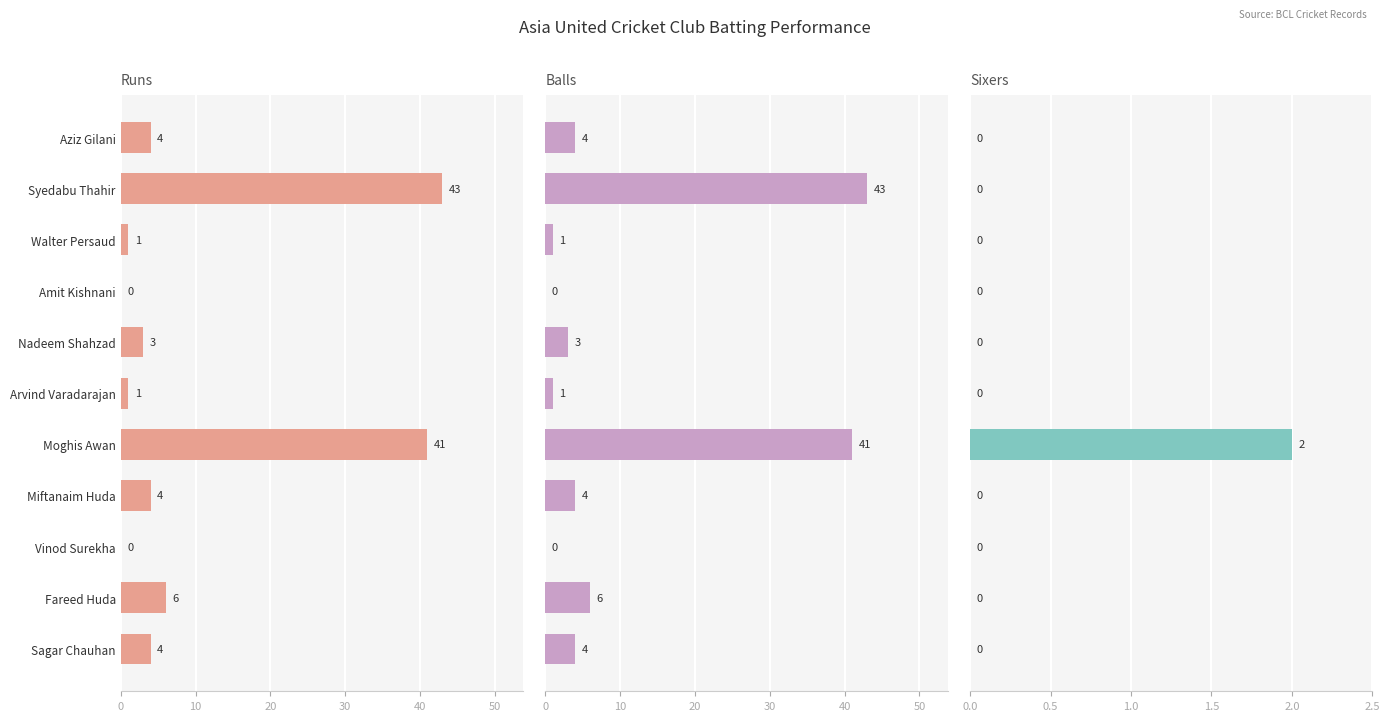

Which has a higher value, Sagar Chauhan or Aziz Gilani?

Sagar Chauhan